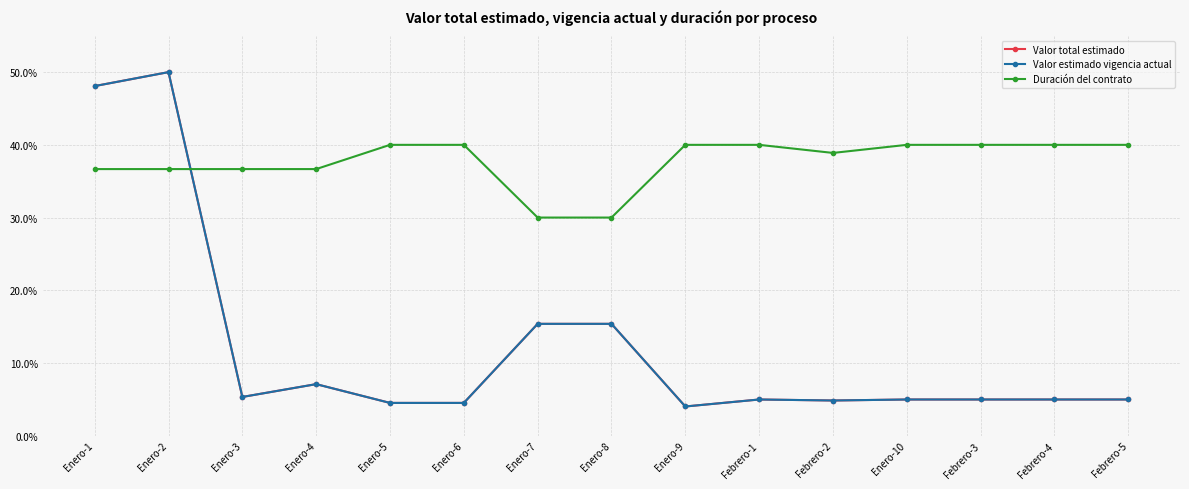

Between which two adjacent categories do Duración del contrato and Valor estimado vigencia actual first intersect?

Enero-2 and Enero-3